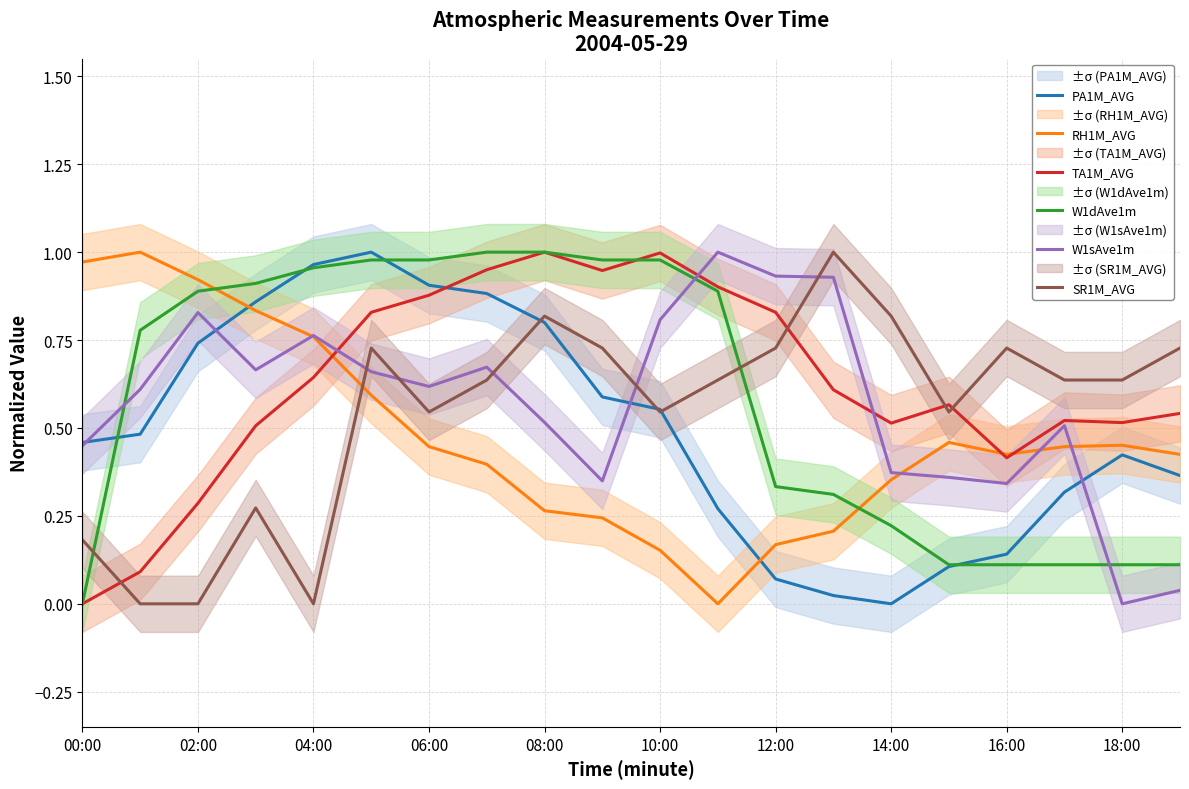

Which series has the largest range (max minus min)?

PA1M_AVG